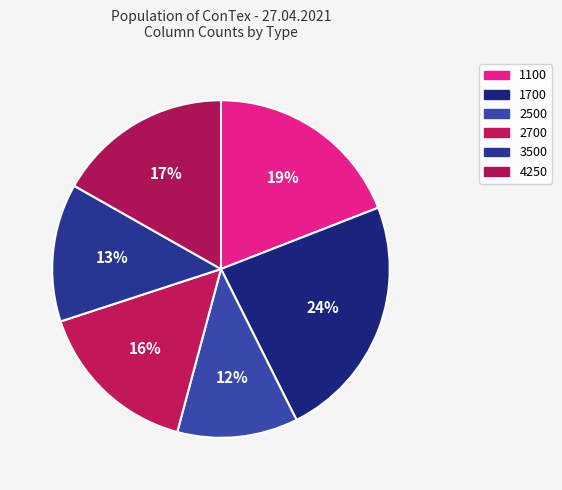

To the nearest percent, what is the average slice percentage?

17%